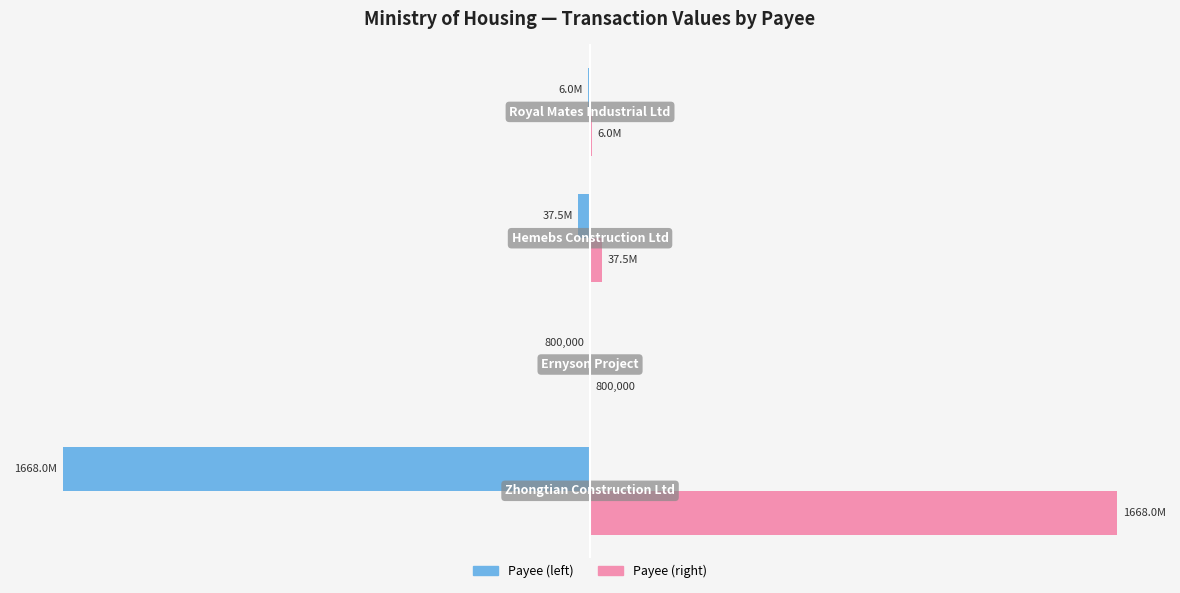

What are all the series names shown in the legend?

Payee (left), Payee (right)